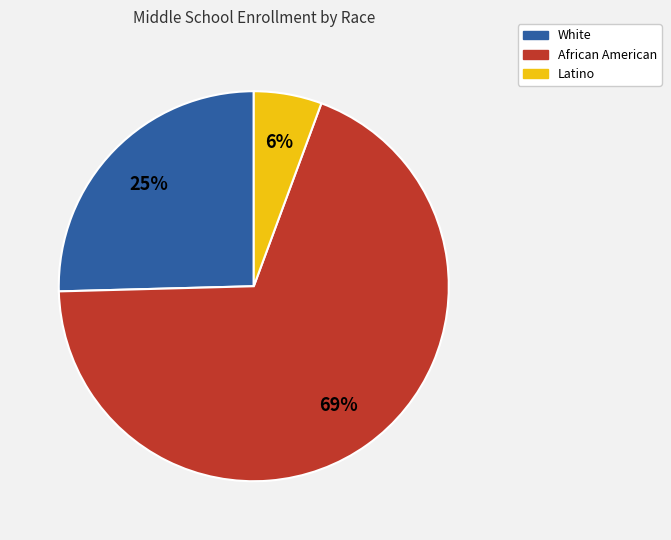

Between African American and White, which is larger?

African American